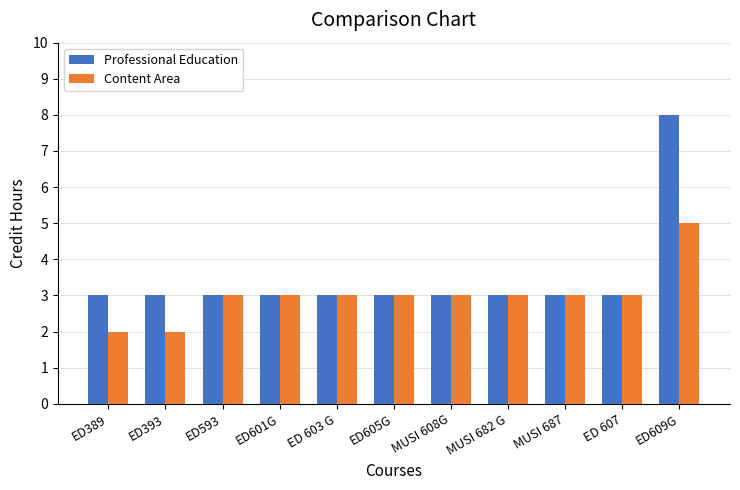

How many data points does each series have?

11